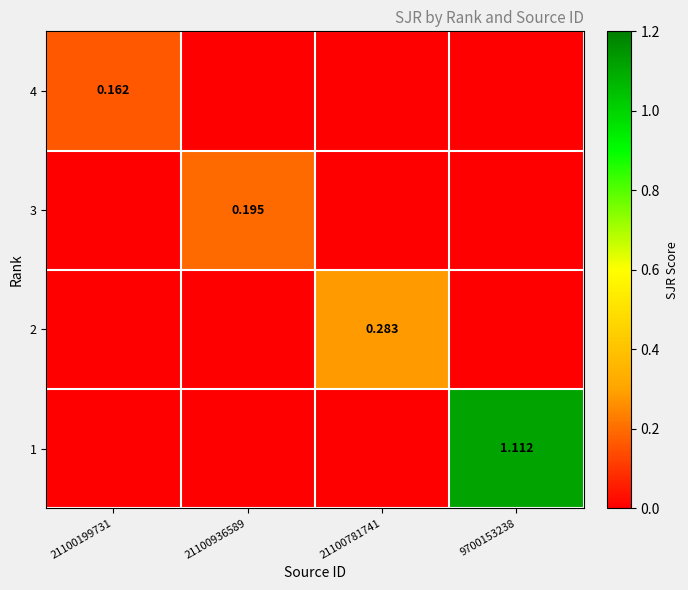

What is the sum of all 3 values?

0.2